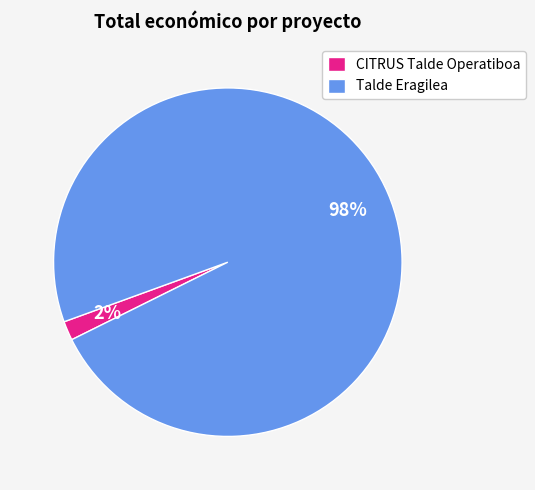

What percentage is the Talde Eragilea slice, to the nearest percent?

98%